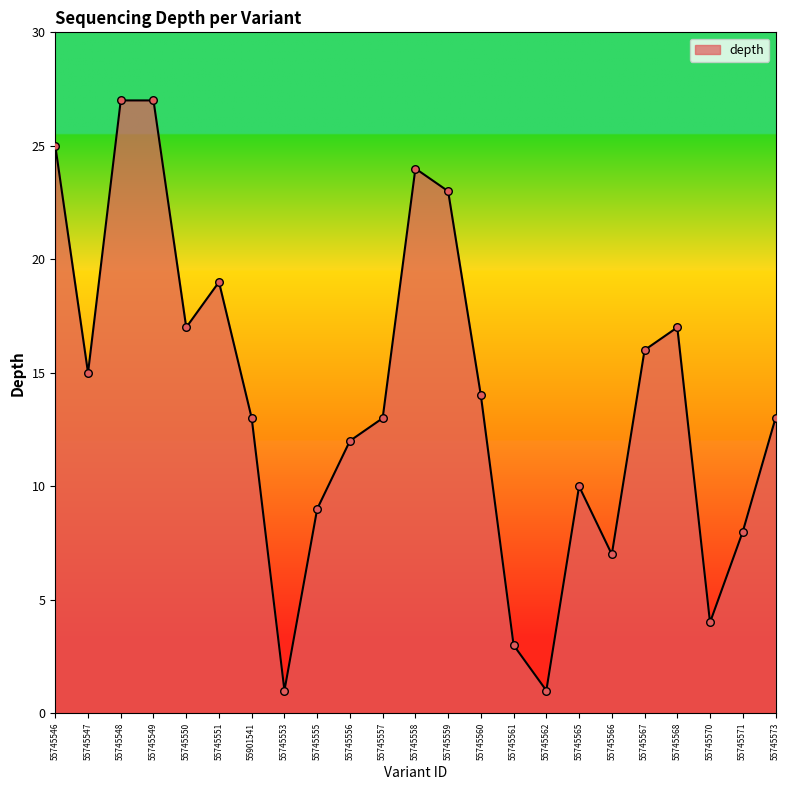

Which has a higher value, 55745561 or 55745547?

55745547